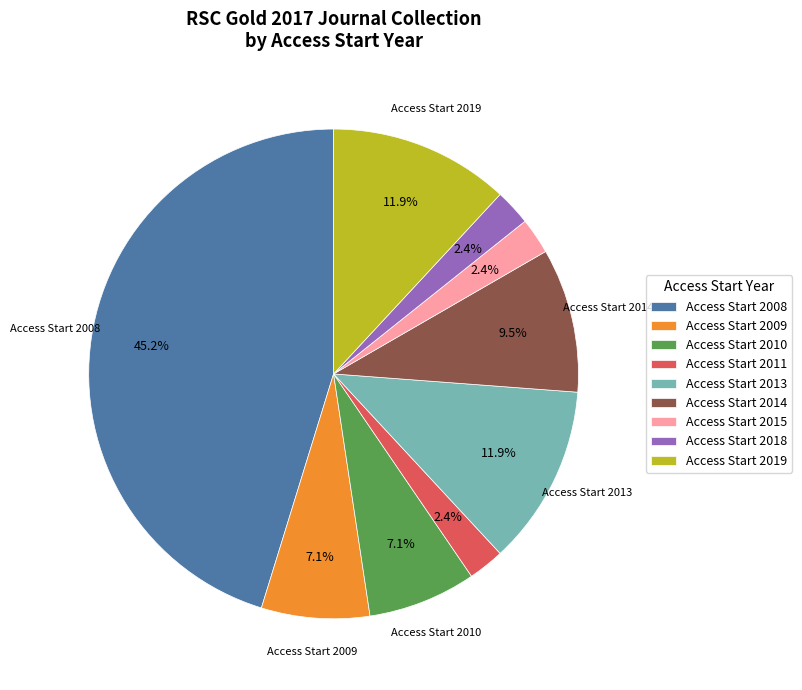

Is the sum of Access Start 2019 and Access Start 2014 greater than half?

No